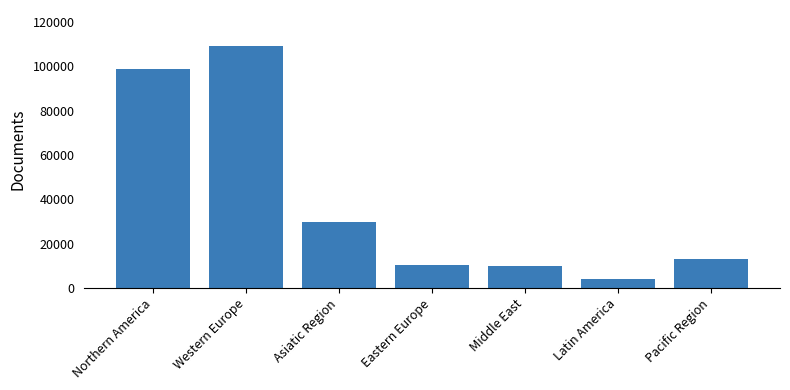

The value at Western Europe is 109085. True or false?

True